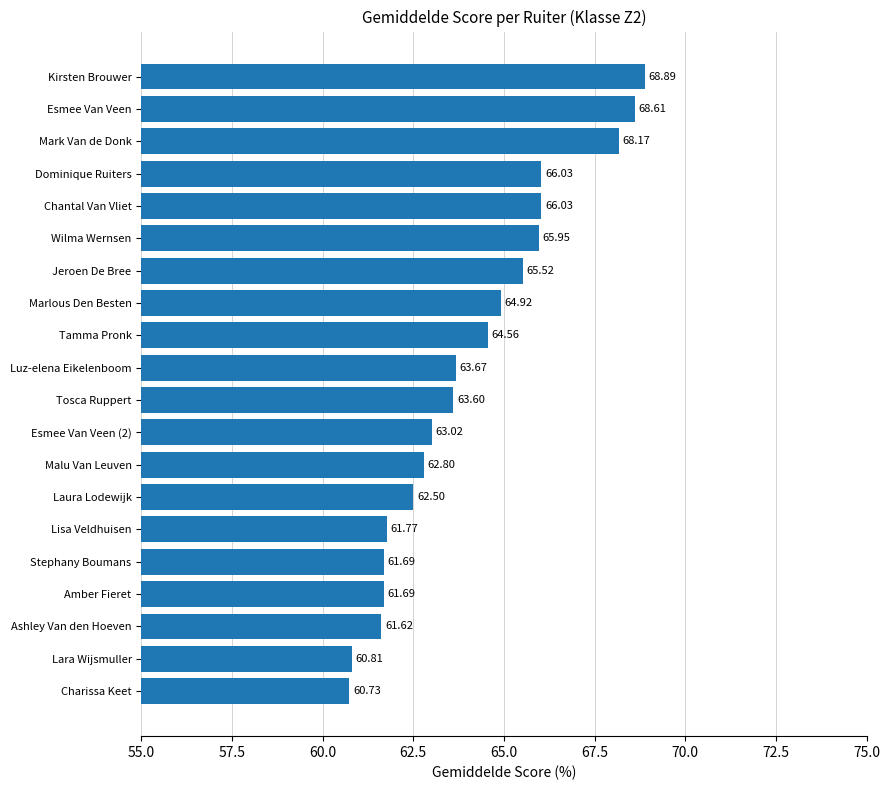

What is the minimum value shown in the chart?

60.7